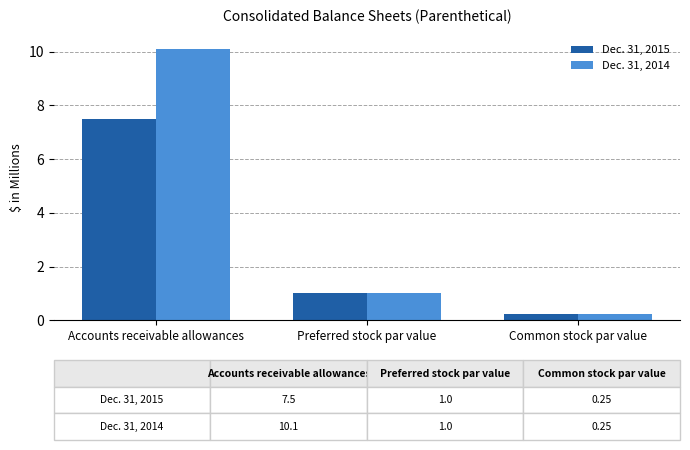

List the series in order of their overall mean, highest first.

Dec. 31, 2014, Dec. 31, 2015